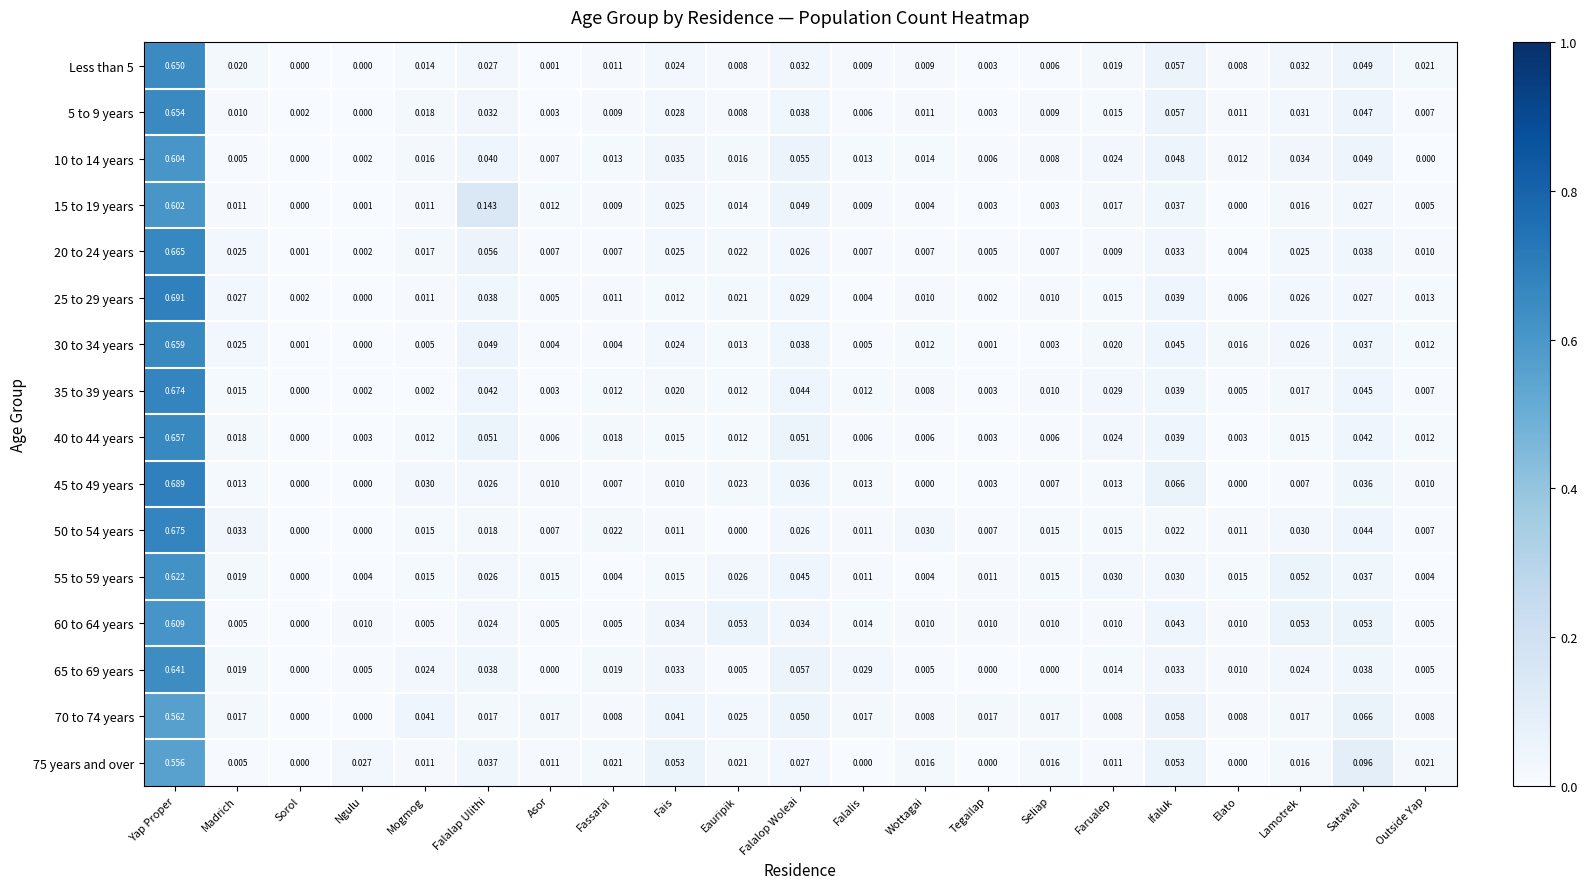

Which category has the lowest value in the 20 to 24 years series?

Sorol